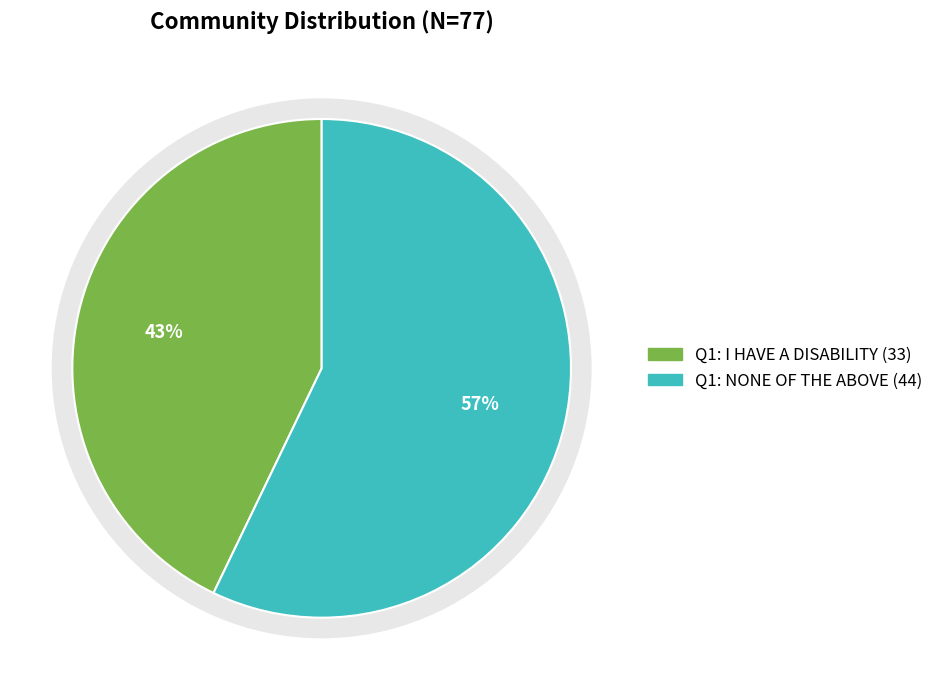

Rank the categories by value from lowest to highest.

Q1: I HAVE A DISABILITY, Q1: NONE OF THE ABOVE